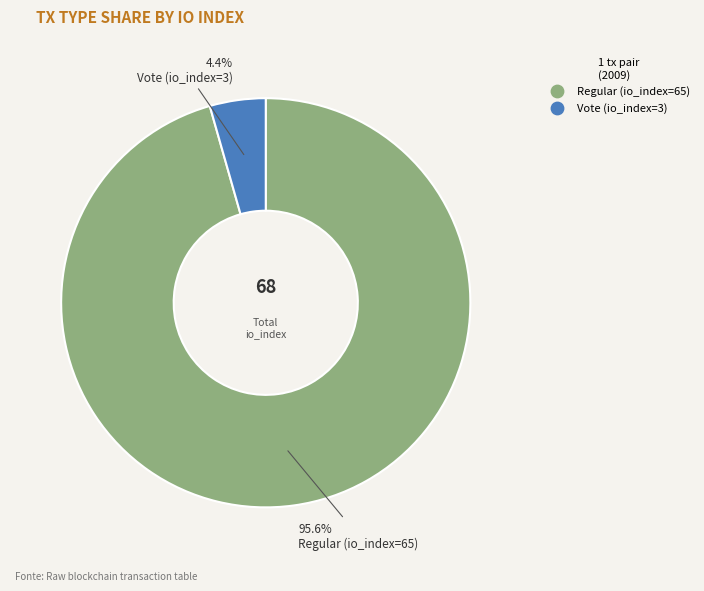

What percentage is NOT represented by Regular (io_index=65)?

4.4%